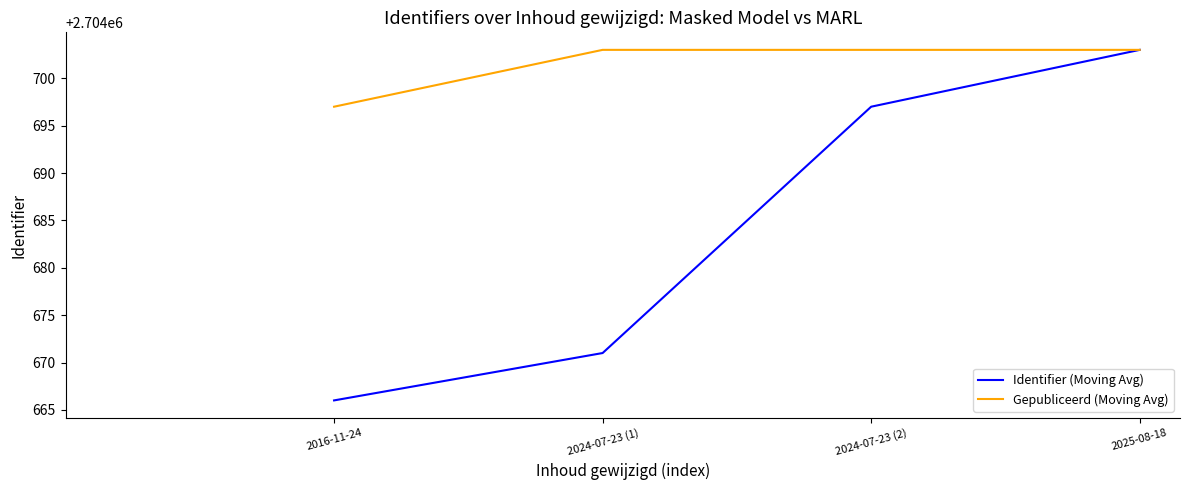

At which label does Identifier (Moving Avg) reach its peak?

2025-08-18